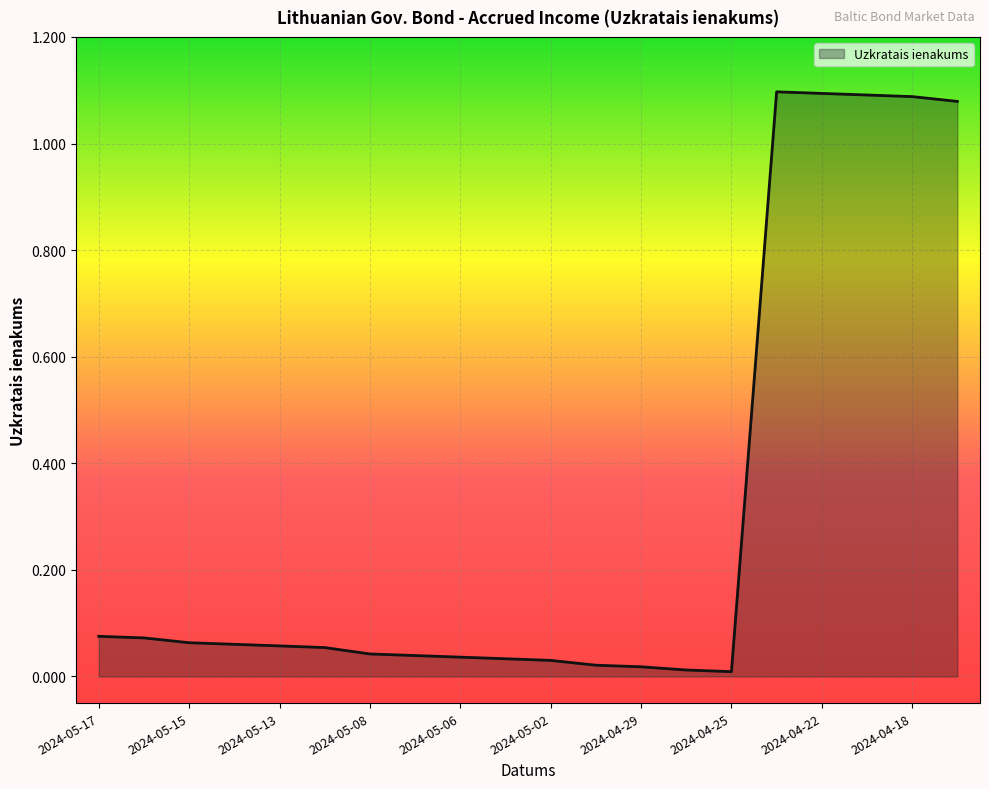

How many lines are shown in the chart?

1